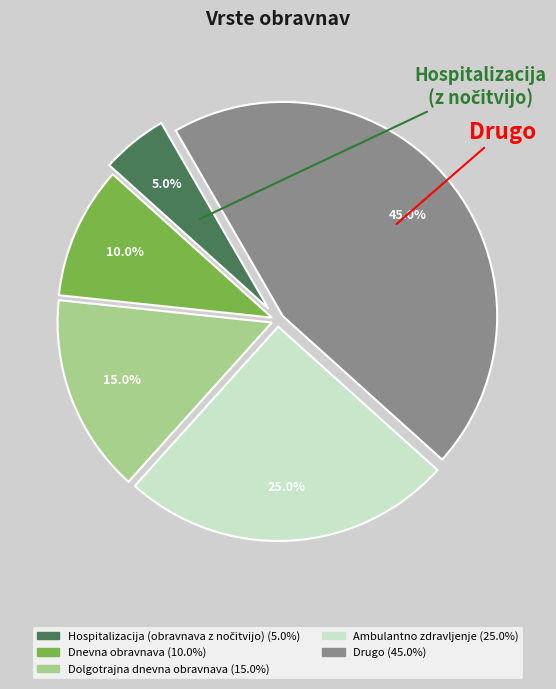

What is the largest slice in the pie chart?

Drugo